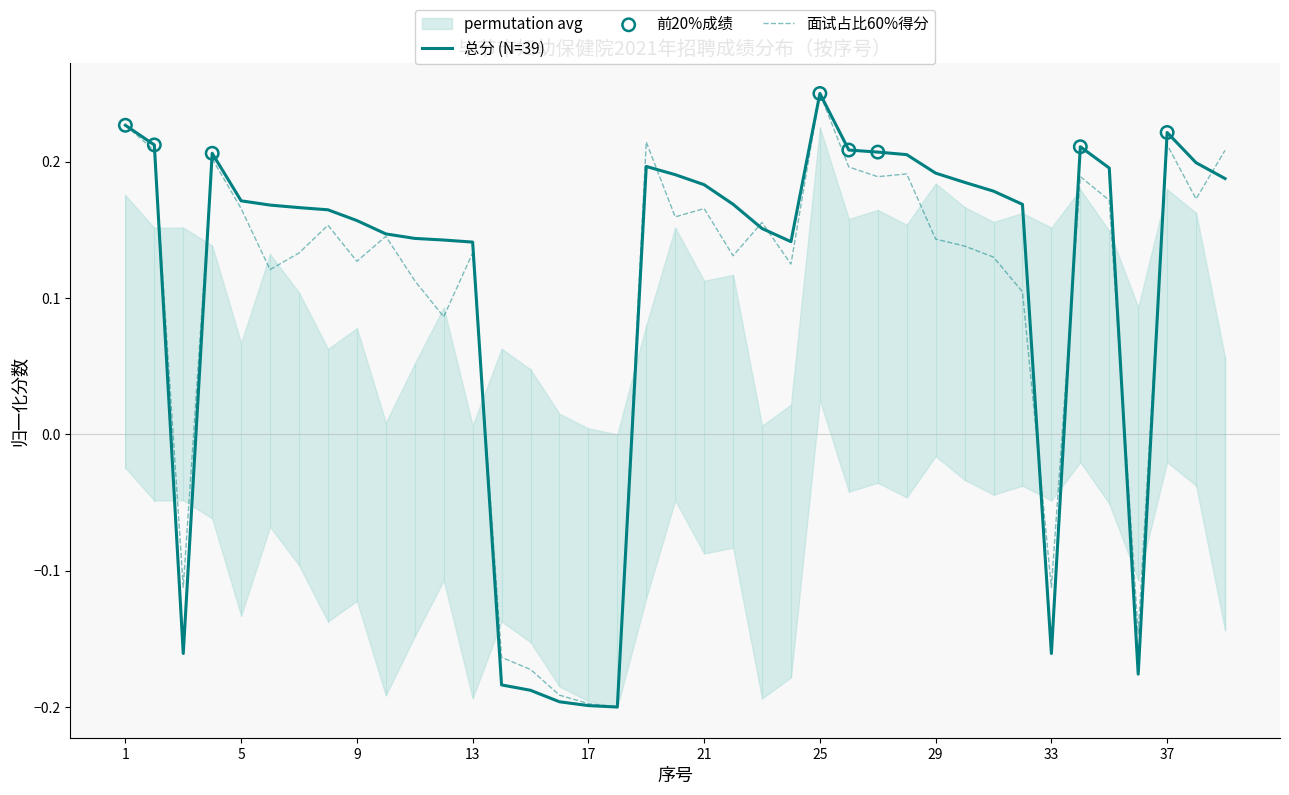

What is the total value across all series at 38?

0.4